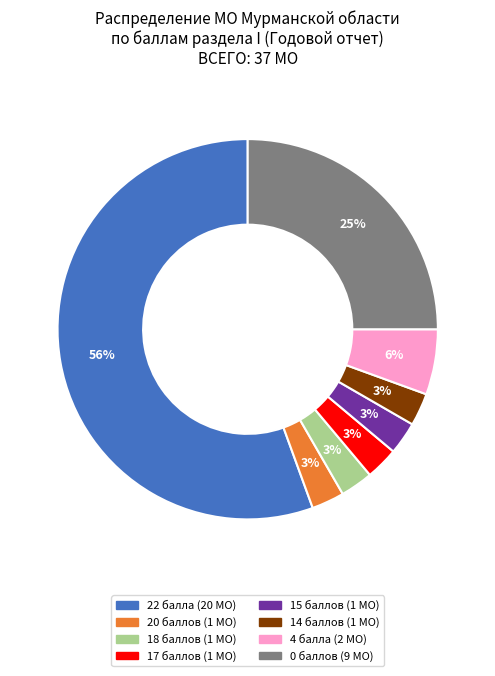

Is there a majority slice in this chart?

Yes